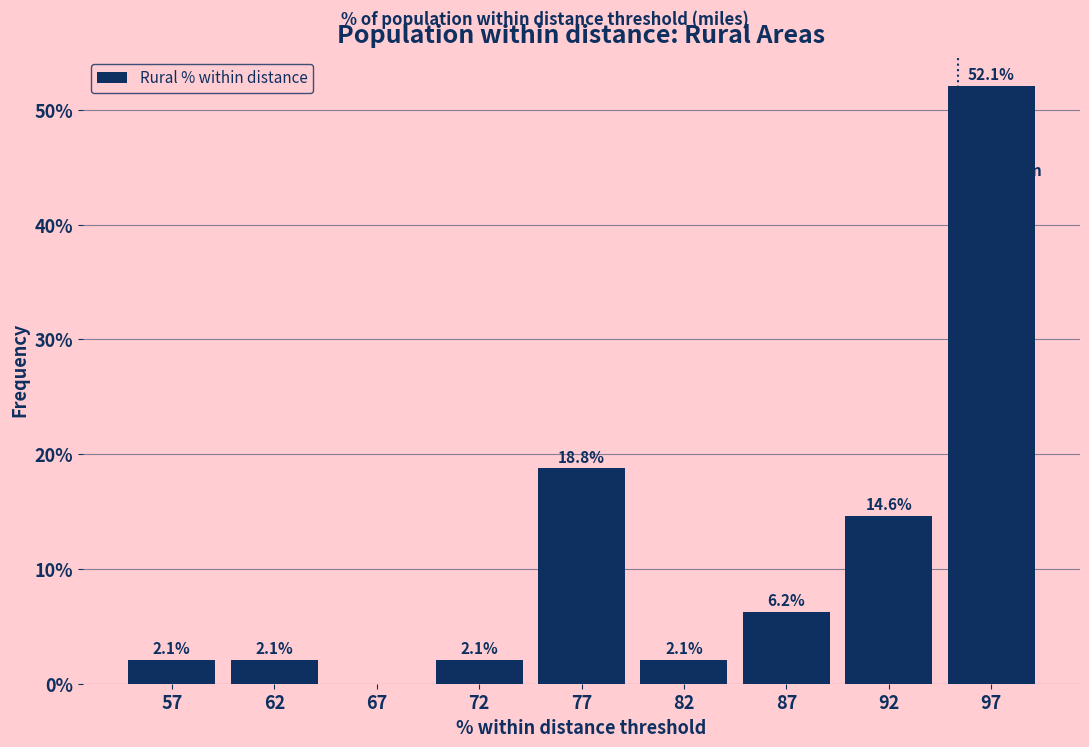

Where does the data first go above 2?

57